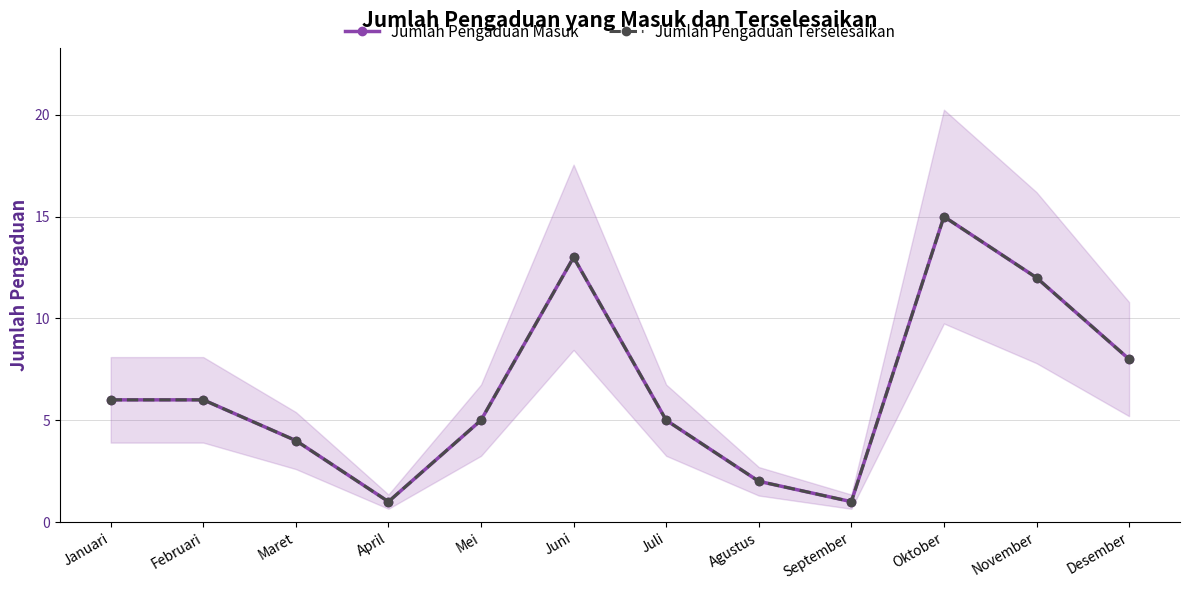

Which series has the widest spread of values?

Jumlah Pengaduan Masuk